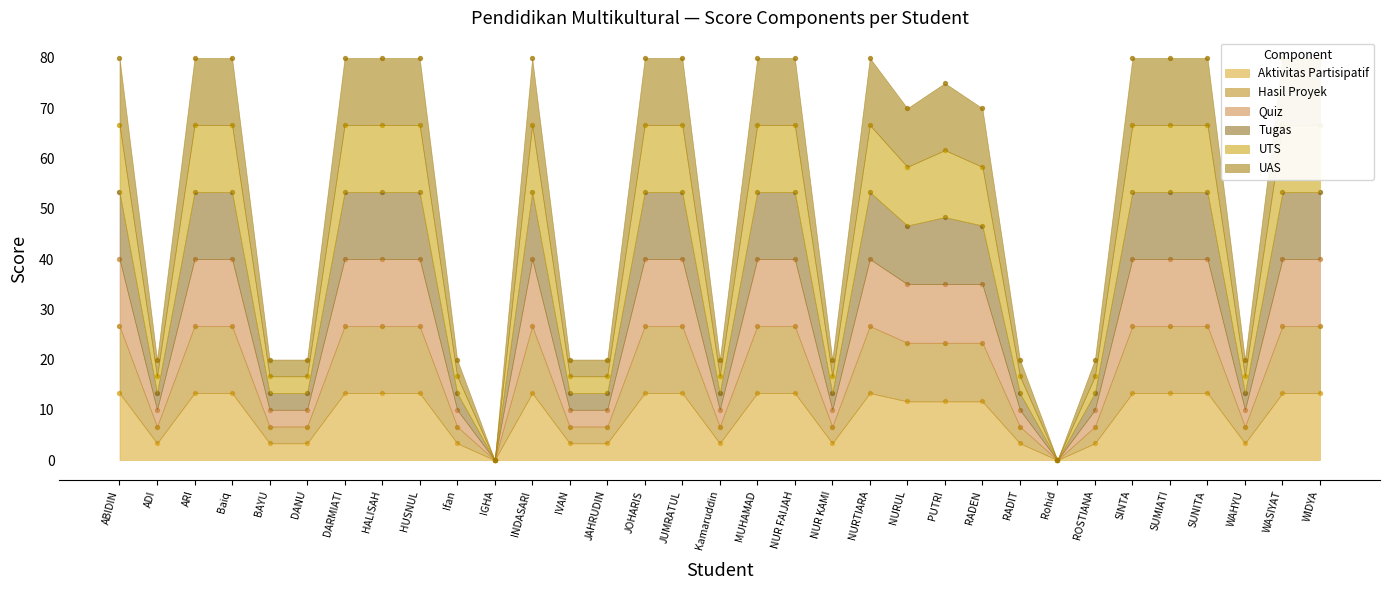

Which series reaches the minimum Y coordinate?

Aktivitas Partisipatif